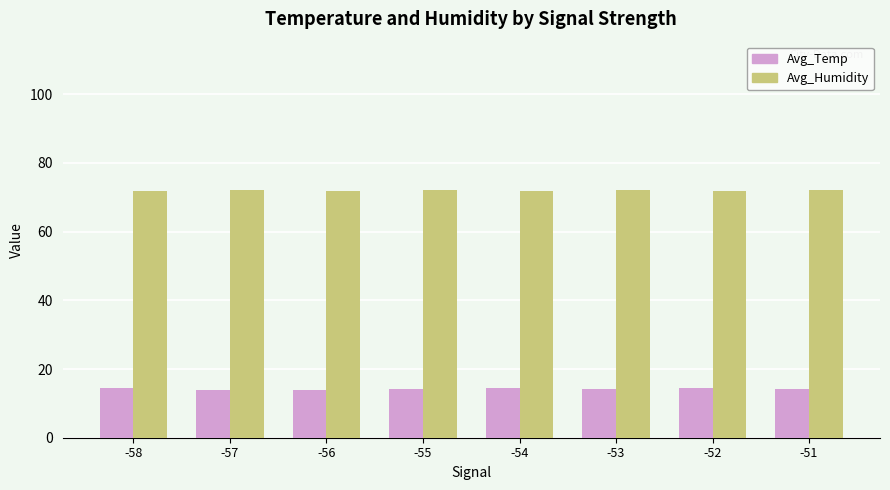

Where does the Avg_Temp series first go above 14?

-58